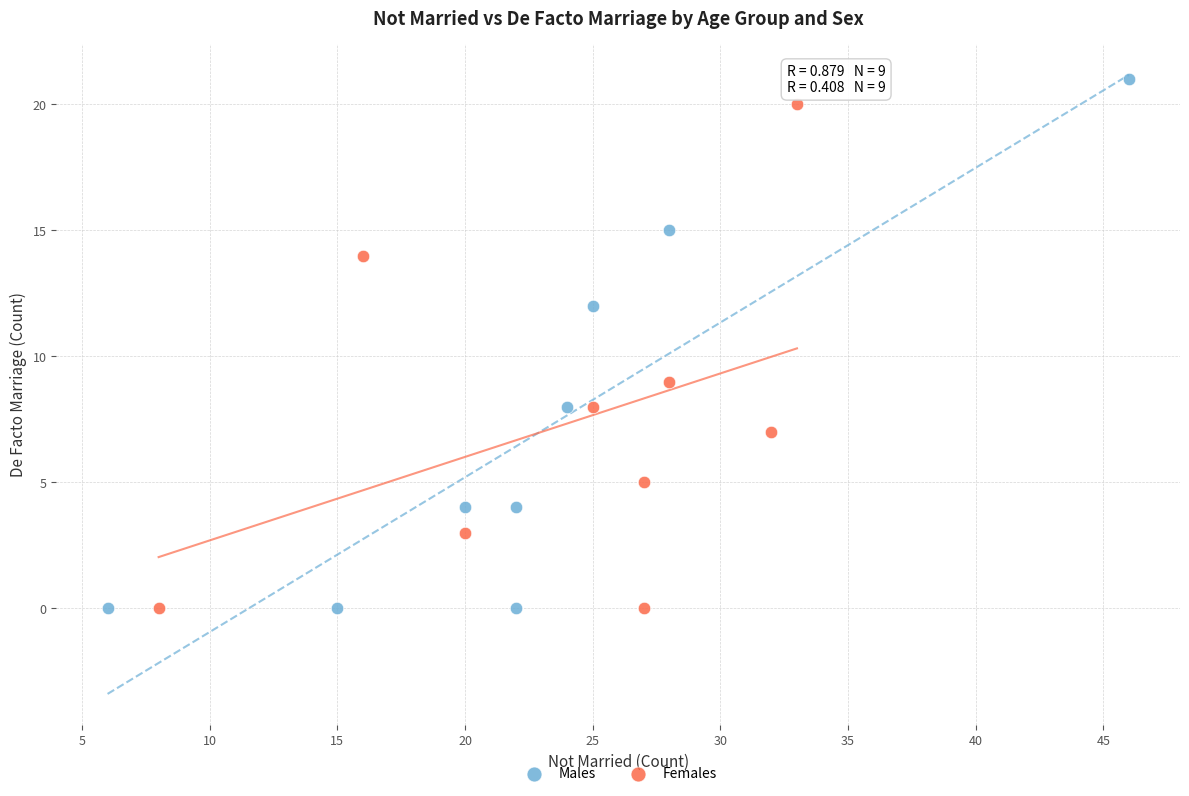

Which series has the widest spread of Y values?

Males